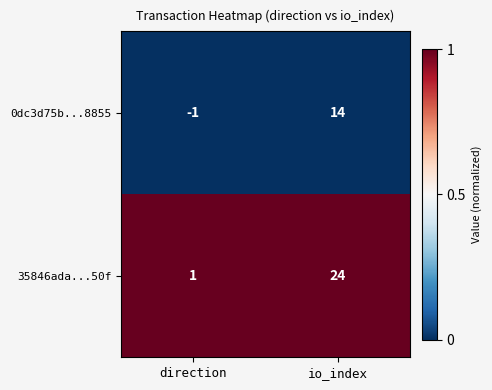

Reading right to left, list all the values displayed in this chart.

0dc3d75b...8855: 14	-1
35846ada...50f: 24	1